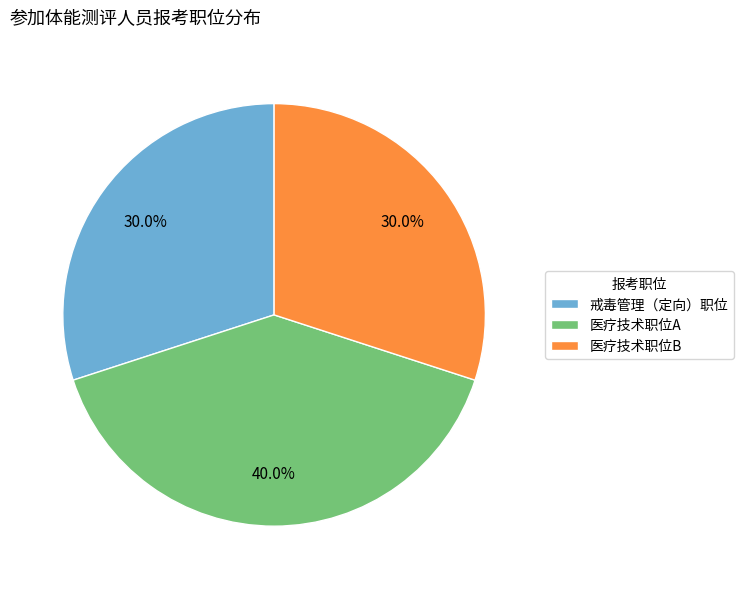

How many segments does this pie chart have?

3